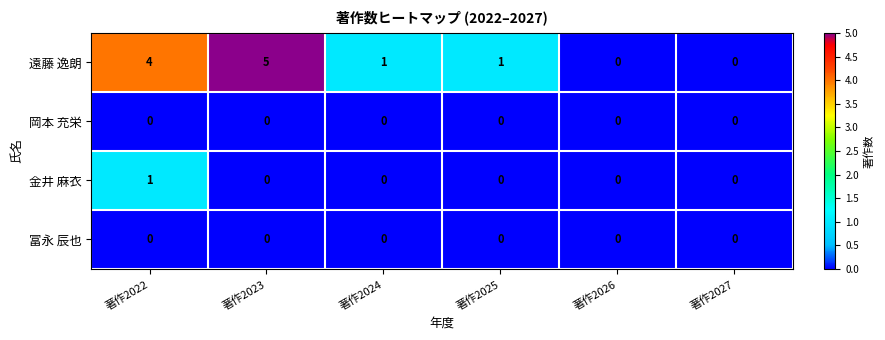

What is the spread (max minus min) of values at 著作2023?

5